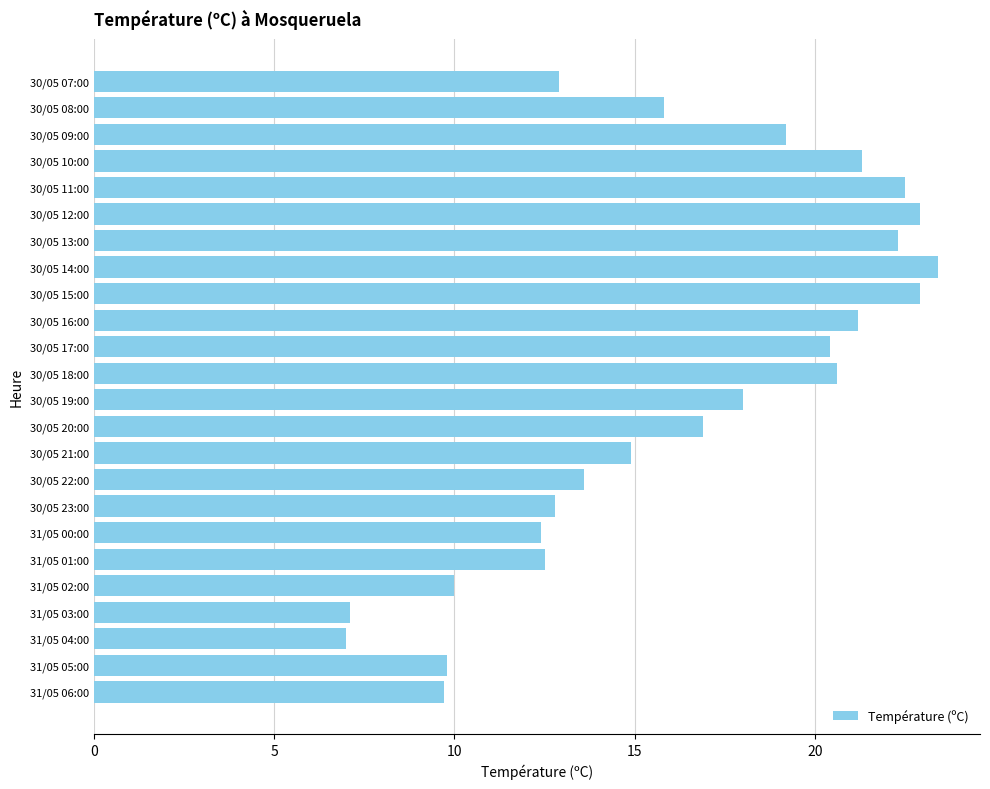

How many bars are there in total?

24